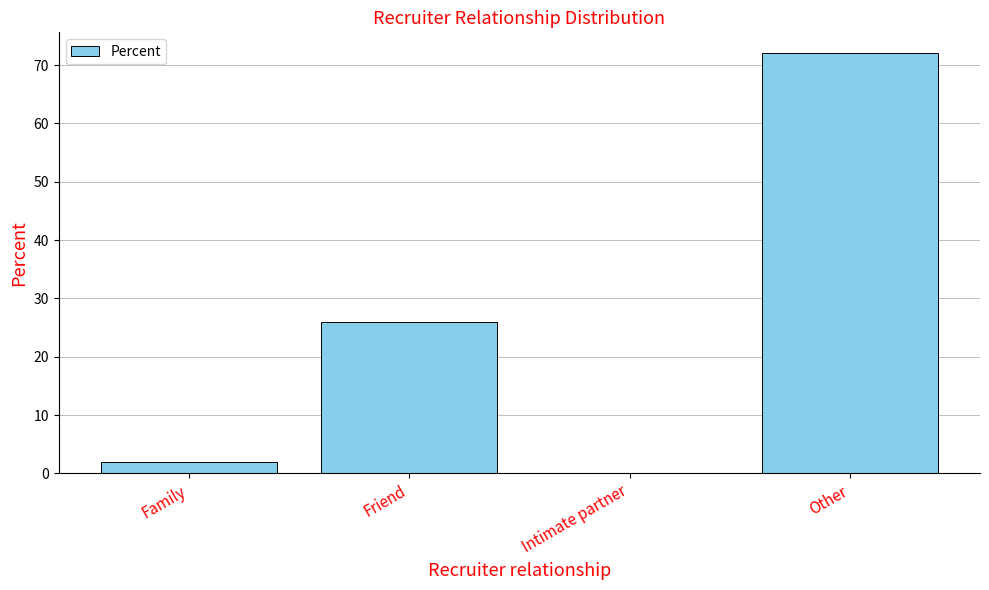

Count the number of categories in the chart.

4